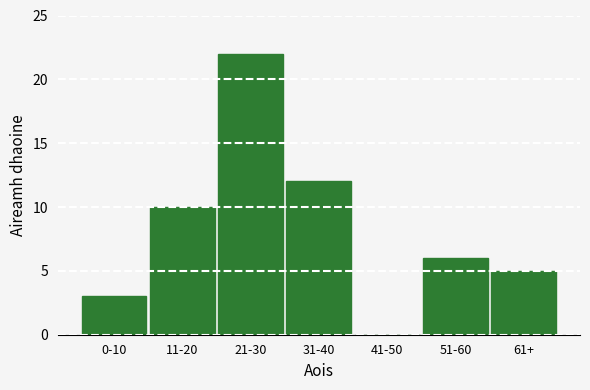

Reading right to left, list all the values displayed in this chart.

61+=5	51-60=6	41-50=0	31-40=12	21-30=22	11-20=10	0-10=3